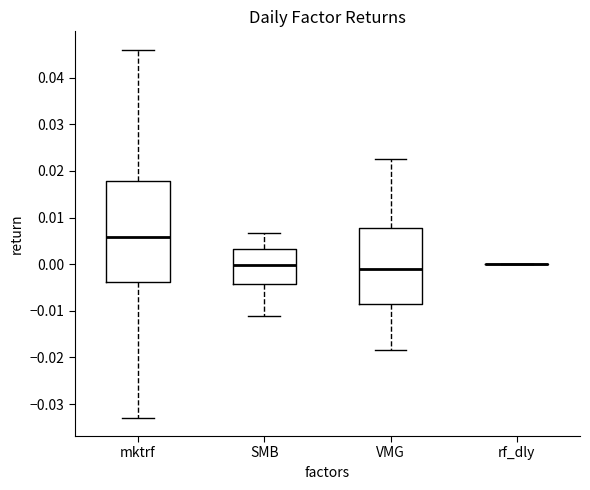

Which box is the tallest, from its lower edge to its upper edge?

mktrf